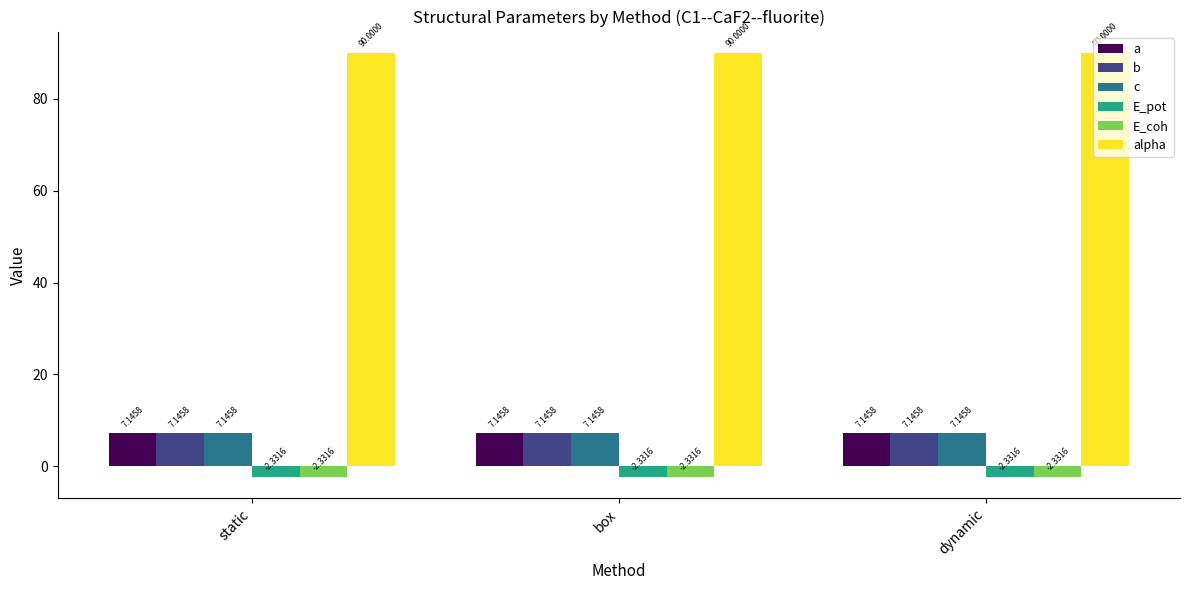

What is the sum of the c values at dynamic and box?

14.3